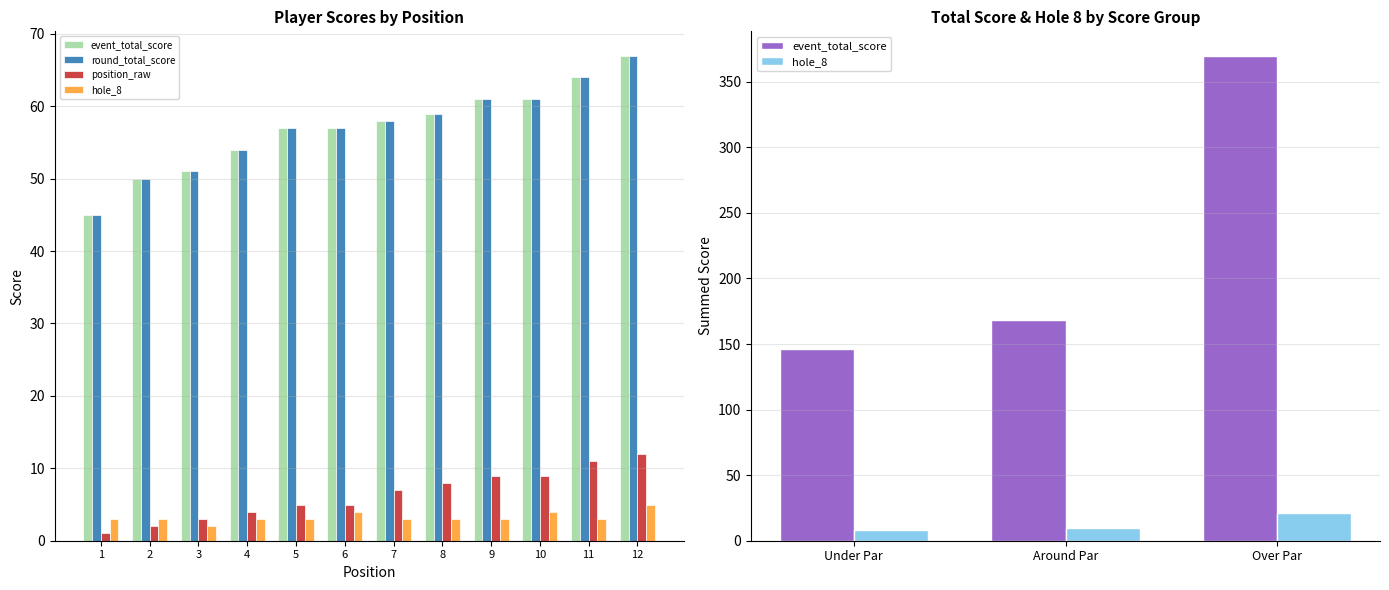

What is the sum of all position_raw values?

76